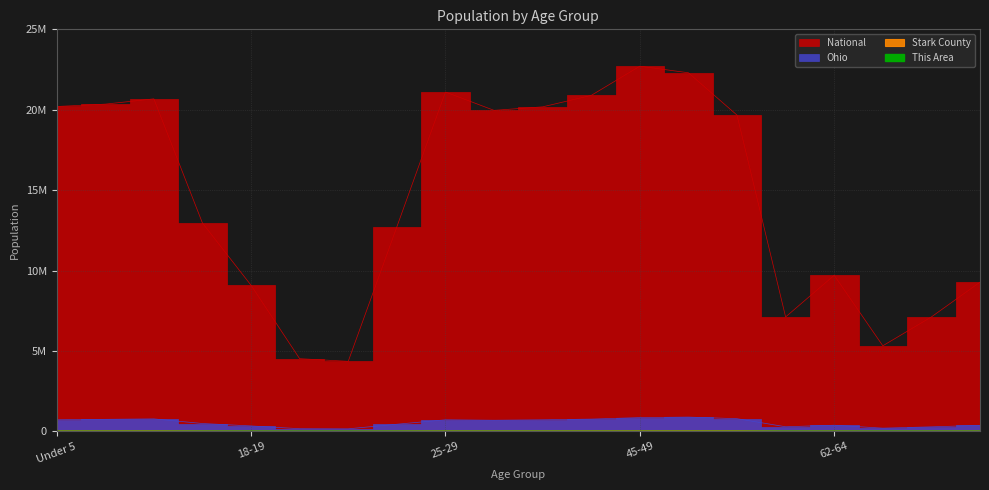

Reading right to left, extract all data points from this chart.

This Area: 146	130	68	191	127	339	328	298	297	276	274	246	137	45	35	95	191	258	290	236
Stark County: 13564	10187	7168	13590	10086	27137	29727	27647	24314	21921	20453	20984	12686	4668	4846	10563	15845	24947	23364	21830
Ohio: 371370	280531	198333	381006	284403	786857	887057	855134	761369	718462	691329	718630	442085	157045	163986	336375	487307	774699	747889	720856
National: 9278166	7115361	5319902	9704197	7113727	19664805	22298125	22708591	20890964	20179642	19962099	21101849	12712576	4354294	4519129	9086089	12954254	20677194	20348657	20201362